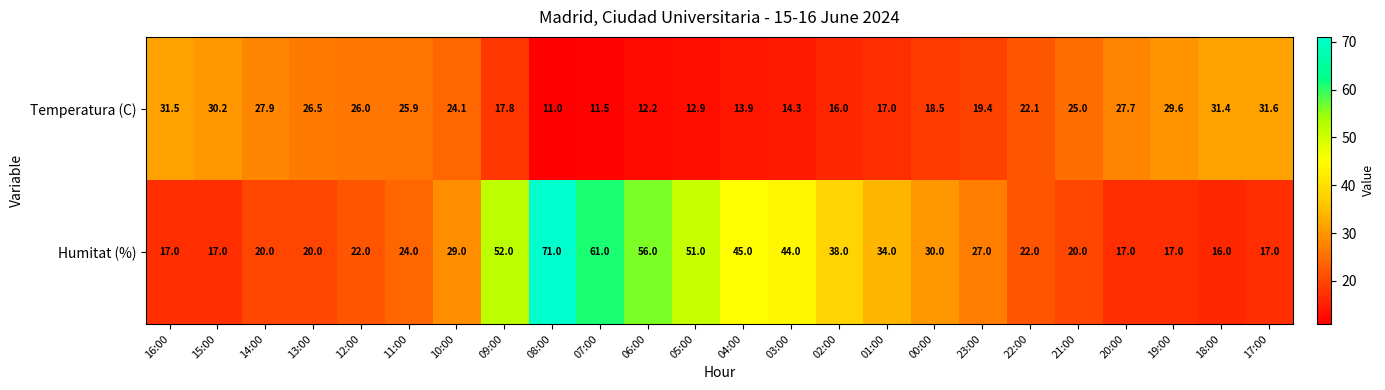

Rank the series by their maximum value, from lowest to highest.

Temperatura (C), Humitat (%)